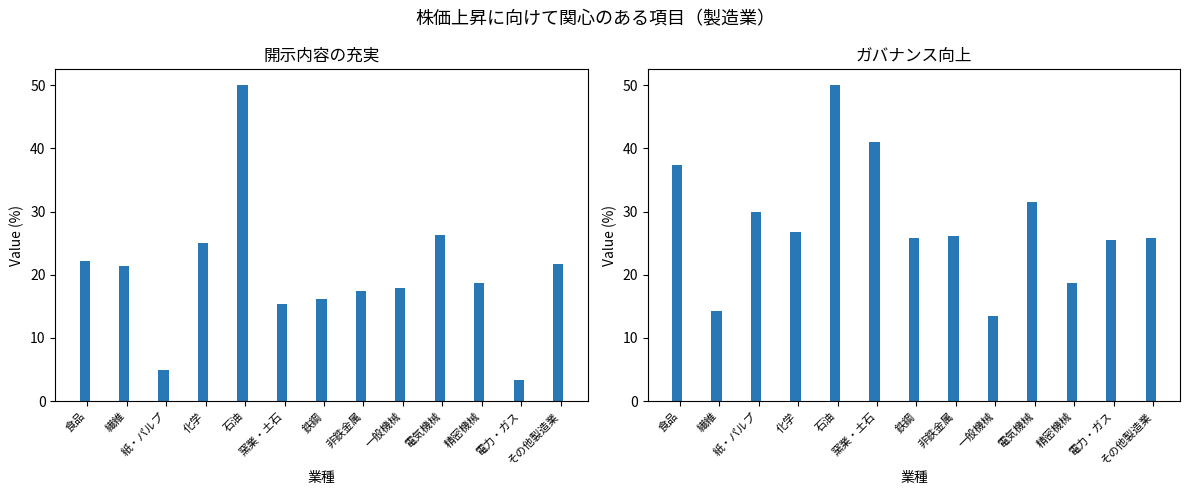

Reading left to right, transcribe all the data shown in this chart.

２．開示内容の充実: 22.2	21.4	5.0	25.0	50.0	15.4	16.1	17.4	17.9	26.3	18.8	3.4	21.8
３．ガバナンス向上: 37.4	14.3	30.0	26.8	50.0	41.0	25.8	26.1	13.4	31.6	18.8	25.4	25.9